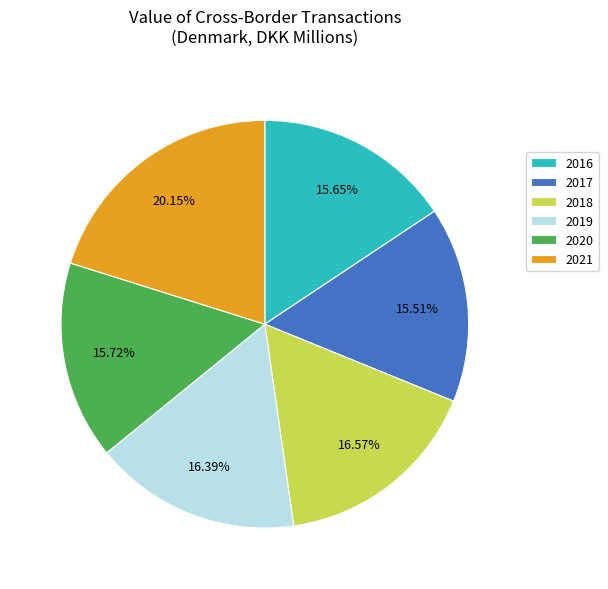

What portion of the pie excludes 2019?

83.6%